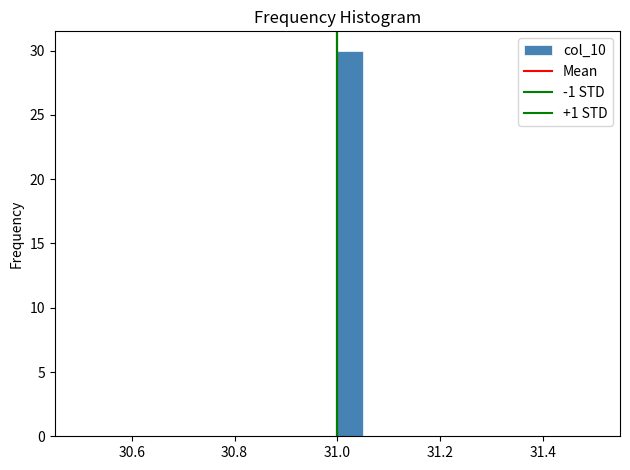

Around what value on the x-axis is the tallest bar? Give the approximate position of its centre, as read against the axis.

31.02